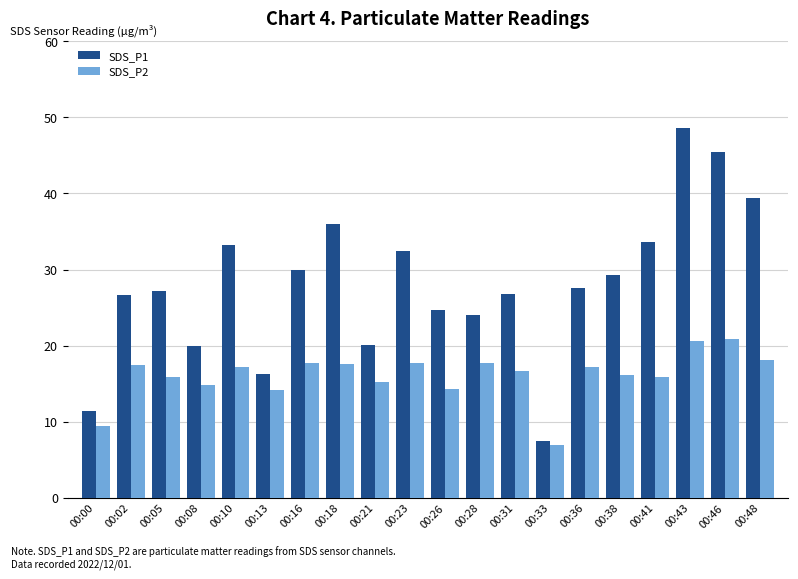

Which series has the widest spread of values?

SDS_P1